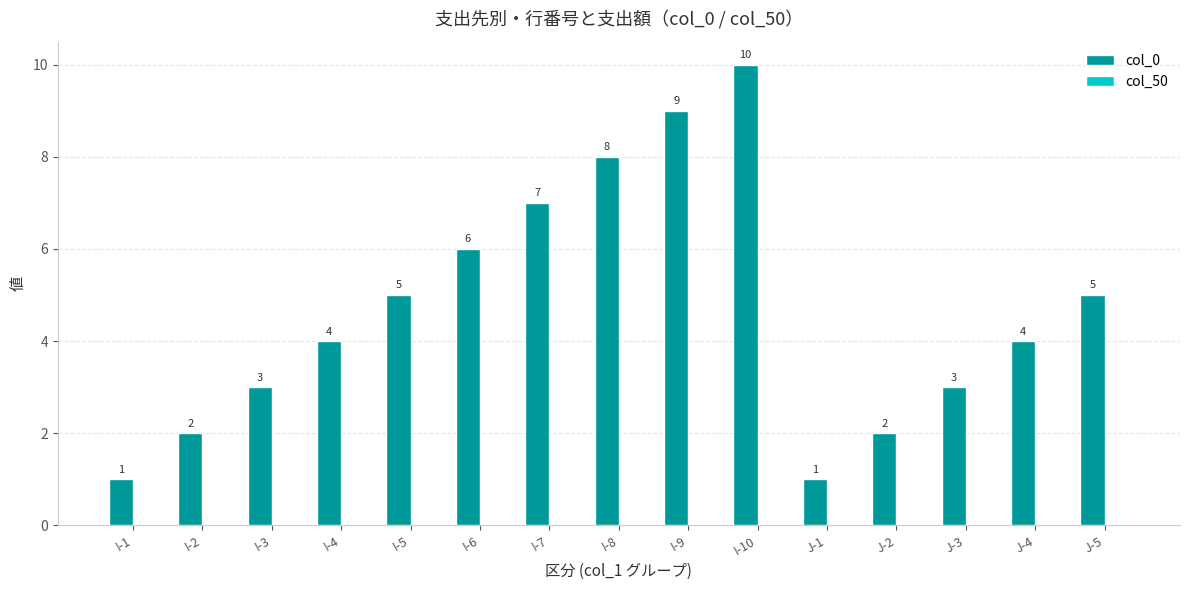

What is the label of the 6th bar from the left?

I-6